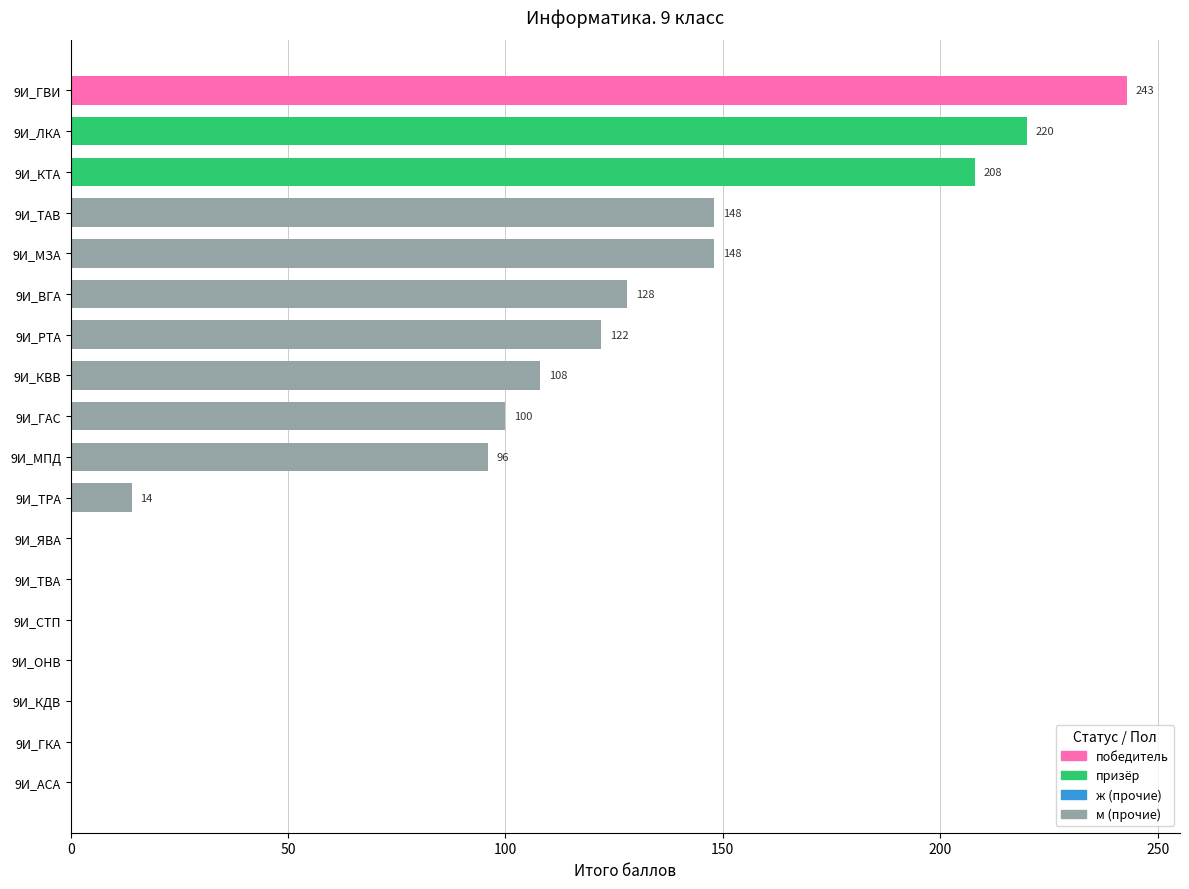

What is the difference between the values at 9И_ГВИ and 9И_ТАВ?

95